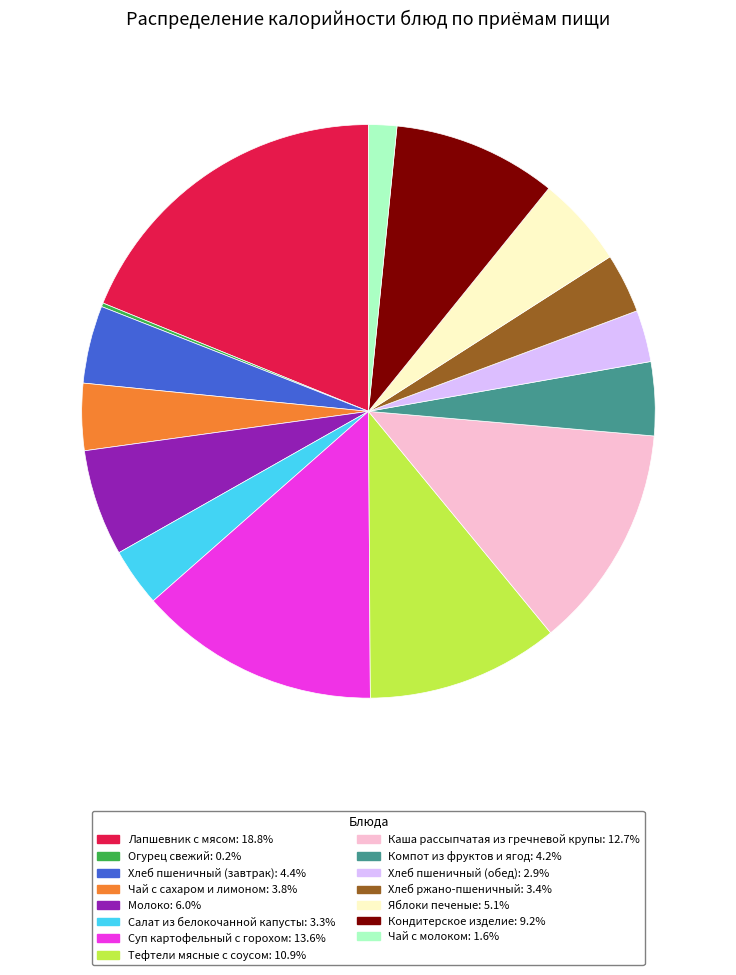

True or false: Хлеб ржано-пшеничный accounts for 12% of the total.

False